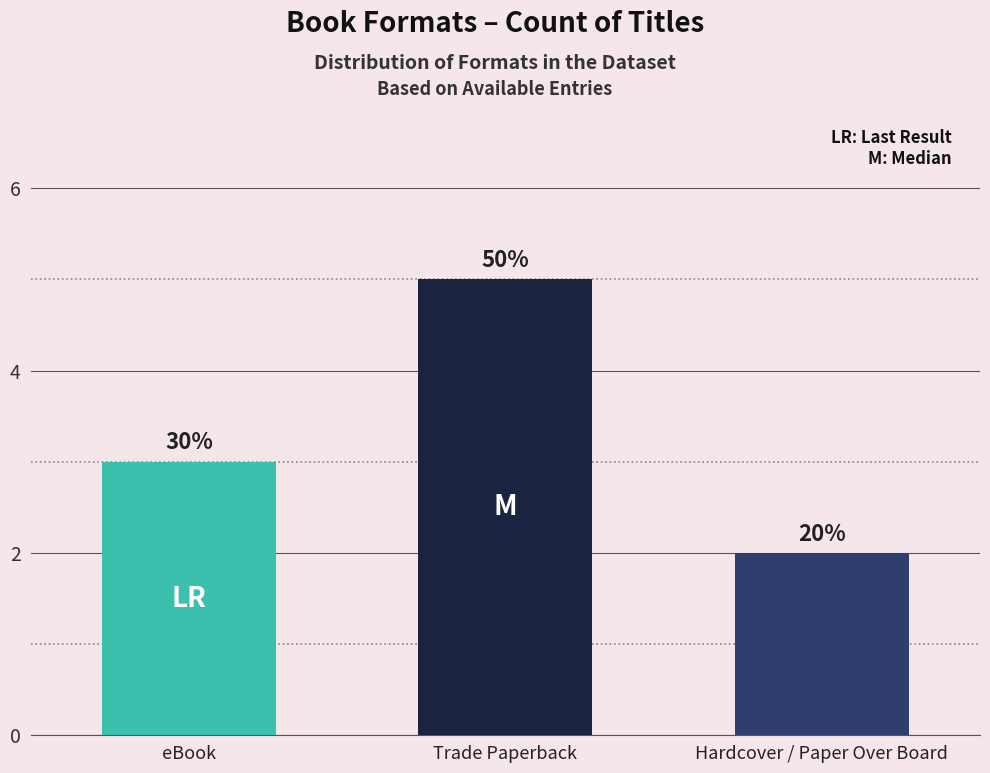

What is the change in value from Trade Paperback to Hardcover / Paper Over Board?

-3